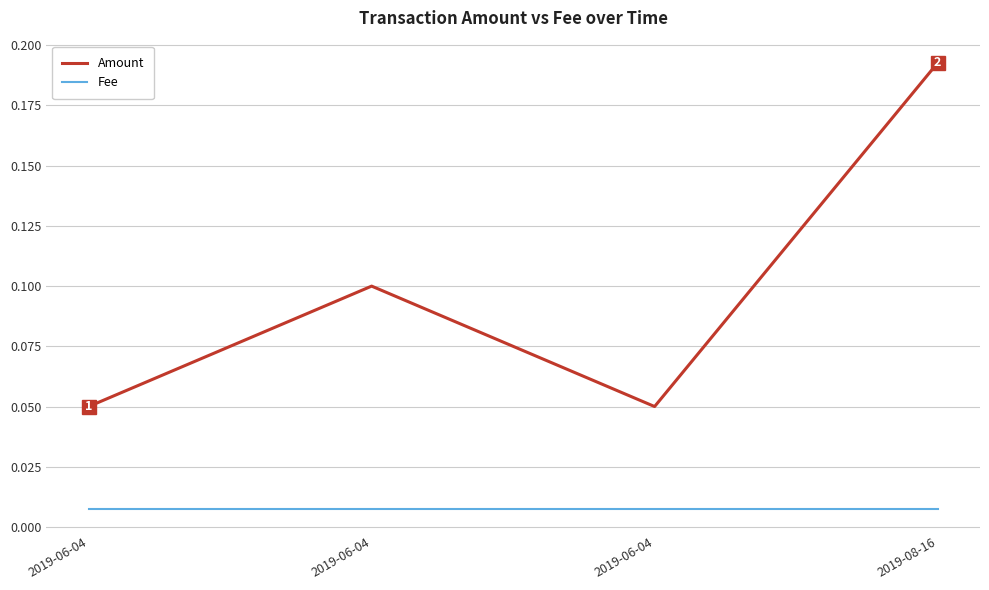

True or false: Amount and Fee intersect in this chart.

False